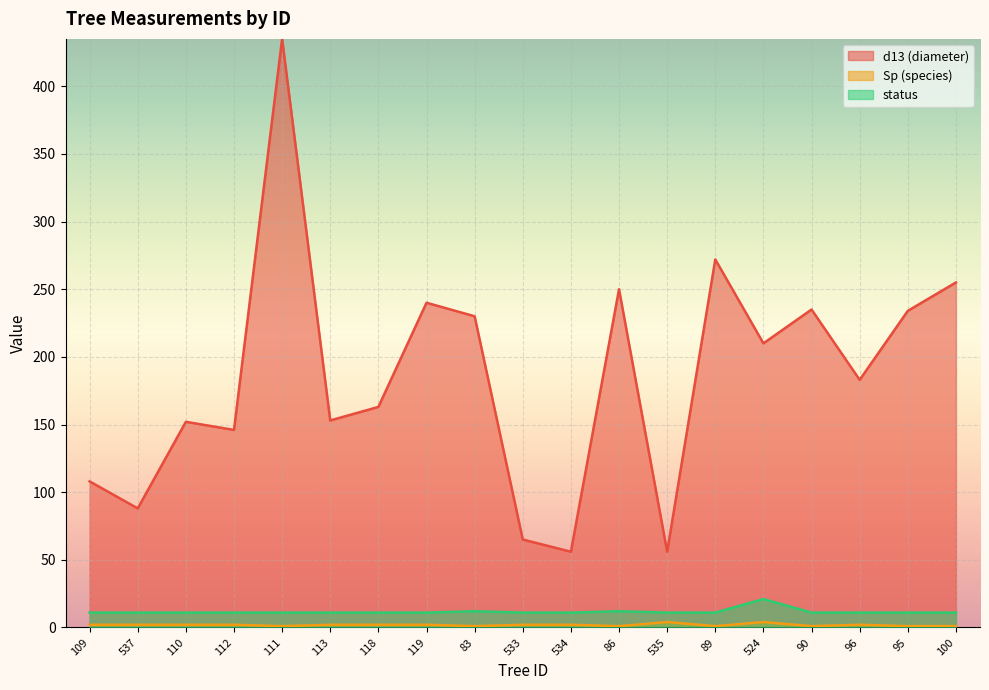

Between 83 and 89, which series saw the biggest shift?

d13 (diameter)